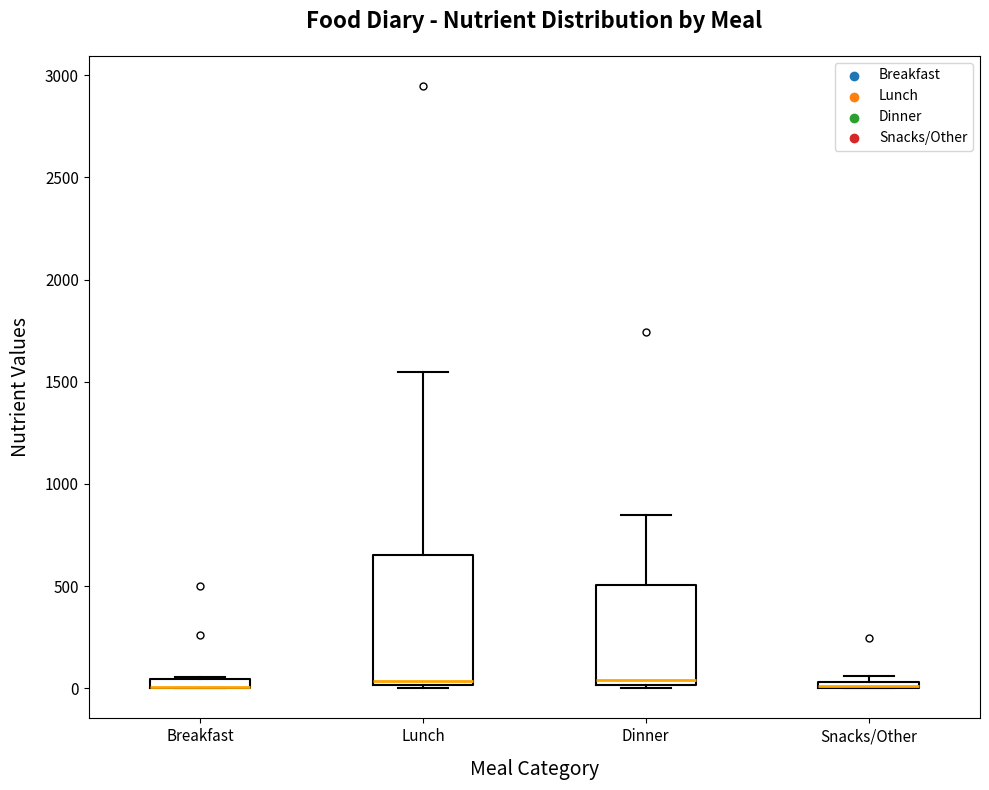

Where is the lower edge of the box for Breakfast on the y-axis? The values are not printed on the chart, so give them approximately, as read against the axis.

0